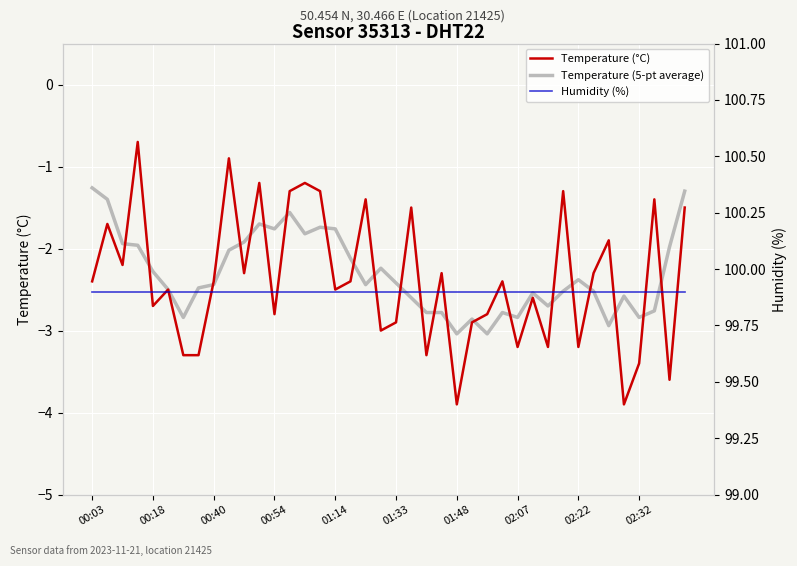

Is the value of Humidity (%) at 01:33 greater than the value of Temperature (5-pt average) at 12?

Yes